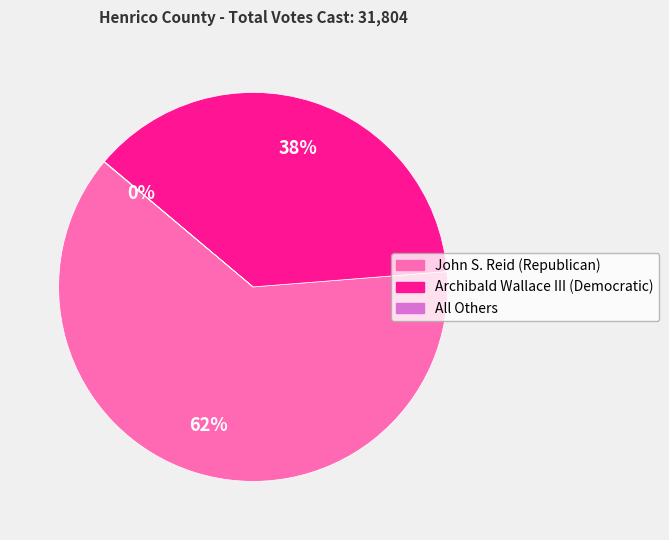

Does Archibald Wallace III (Democratic) represent more than half of the total?

No